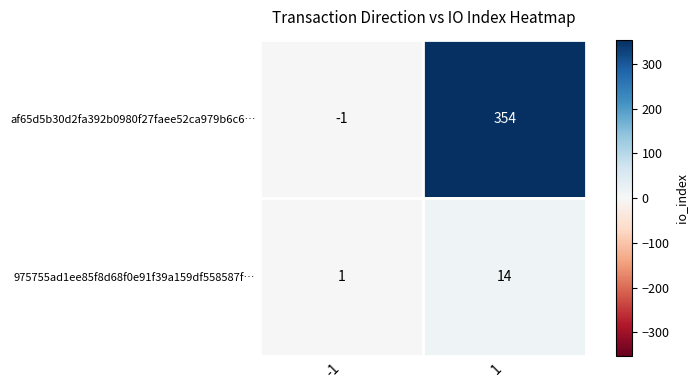

What is the difference between the 975755ad1ee85f8d68f0e91f39a159df558587f… values at -1 and 1?

13